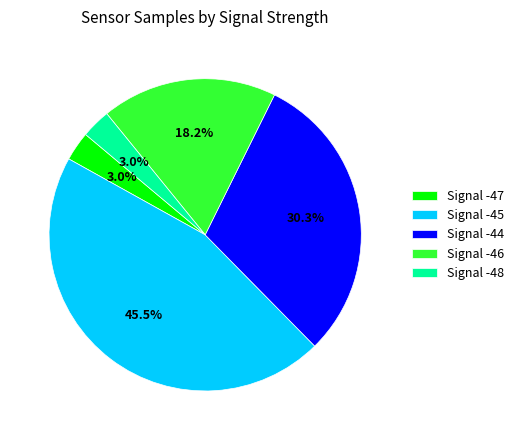

What is the total percentage of Signal -44 and Signal -47?

33.3%